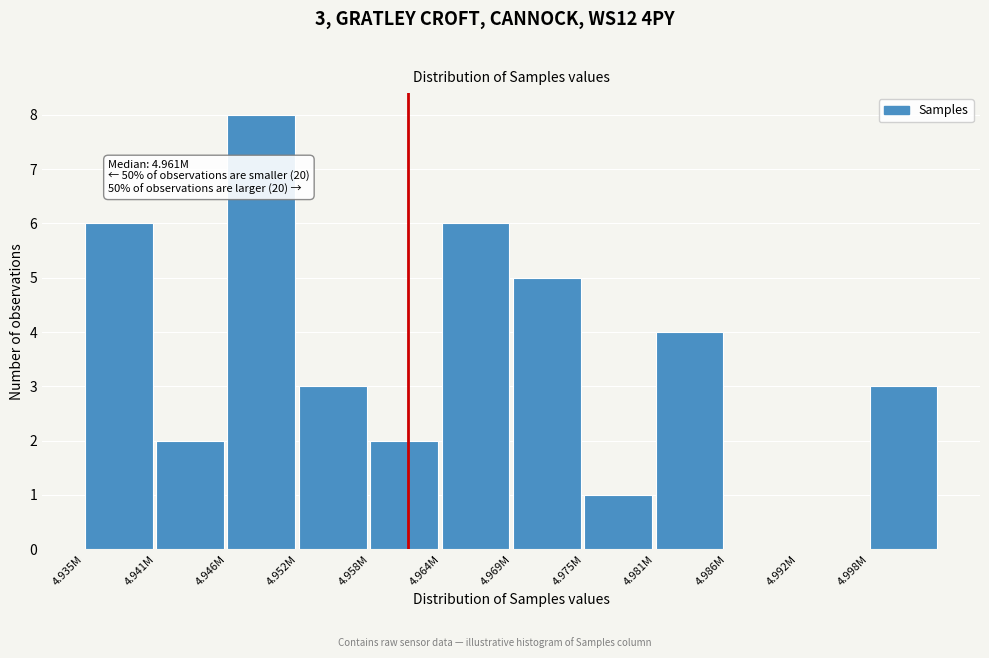

Reading left to right, transcribe all the data shown in this chart.

4.935M=6	4.941M=2	4.946M=8	4.952M=3	4.958M=2	4.964M=6	4.969M=5	4.975M=1	4.981M=4	4.986M=0	4.992M=0	4.998M=3